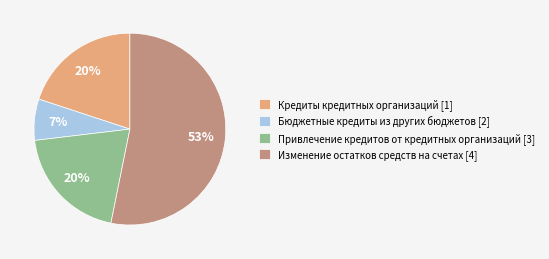

To the nearest percent, what is the combined percentage of Привлечение кредитов от кредитных организаций and Кредиты кредитных организаций?

40%